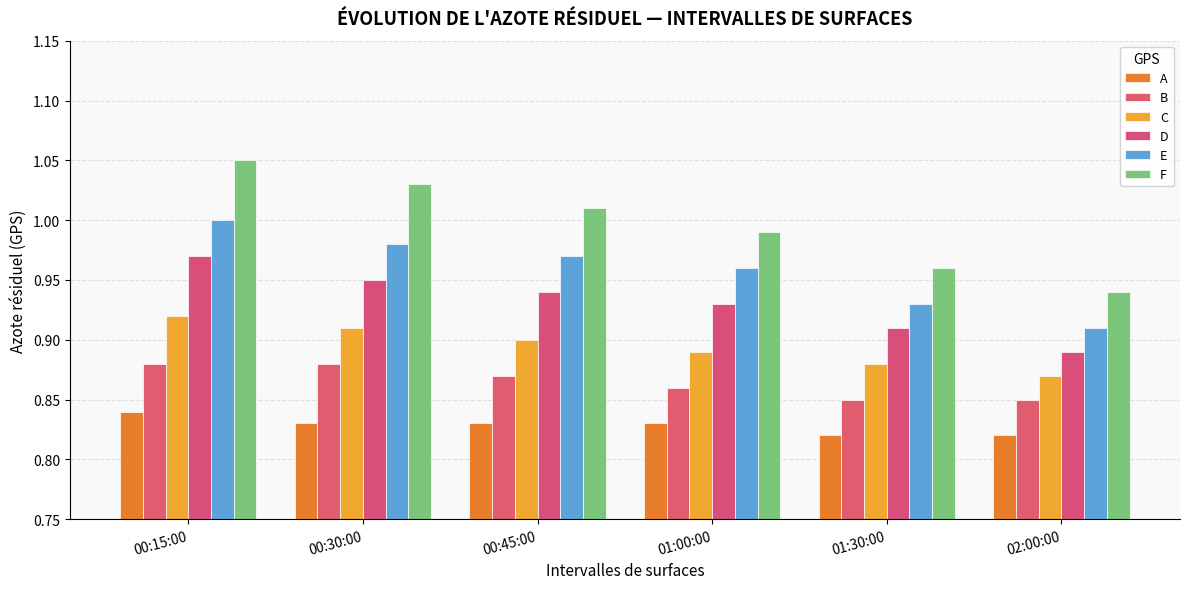

Rank the categories by B value from highest to lowest.

00:15:00, 00:30:00, 00:45:00, 01:00:00, 01:30:00, 02:00:00